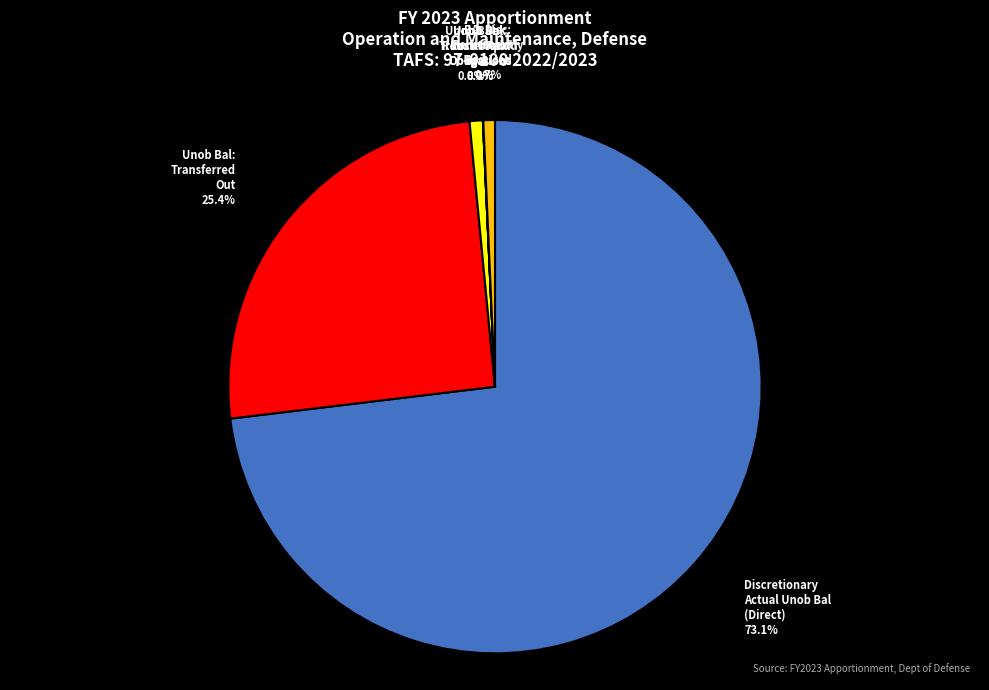

Which category accounts for the majority?

Discretionary Actual Unob Bal (Direct)